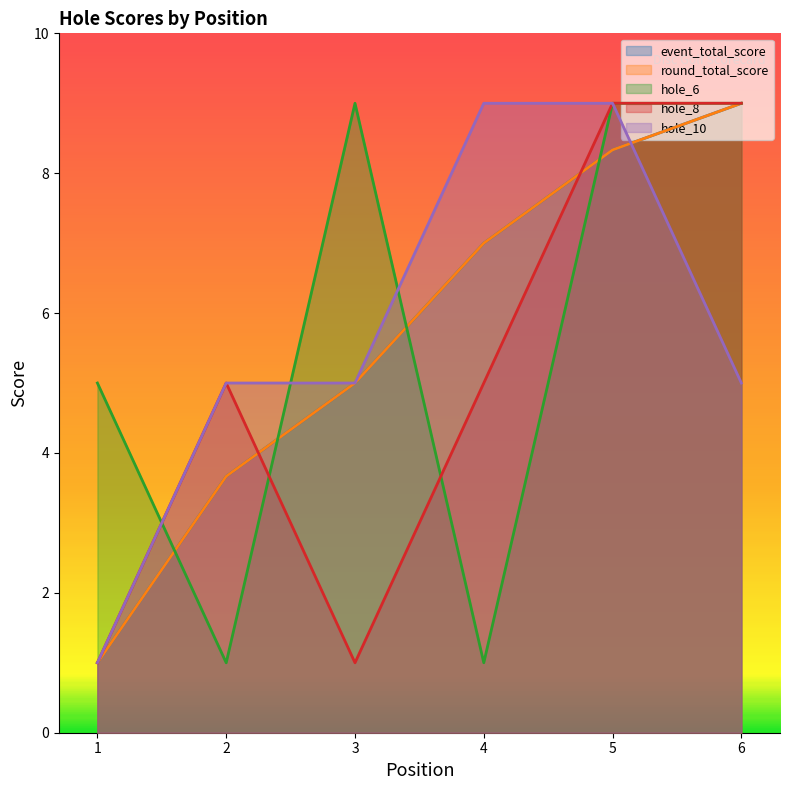

True or false: hole_8 and round_total_score intersect in this chart.

True